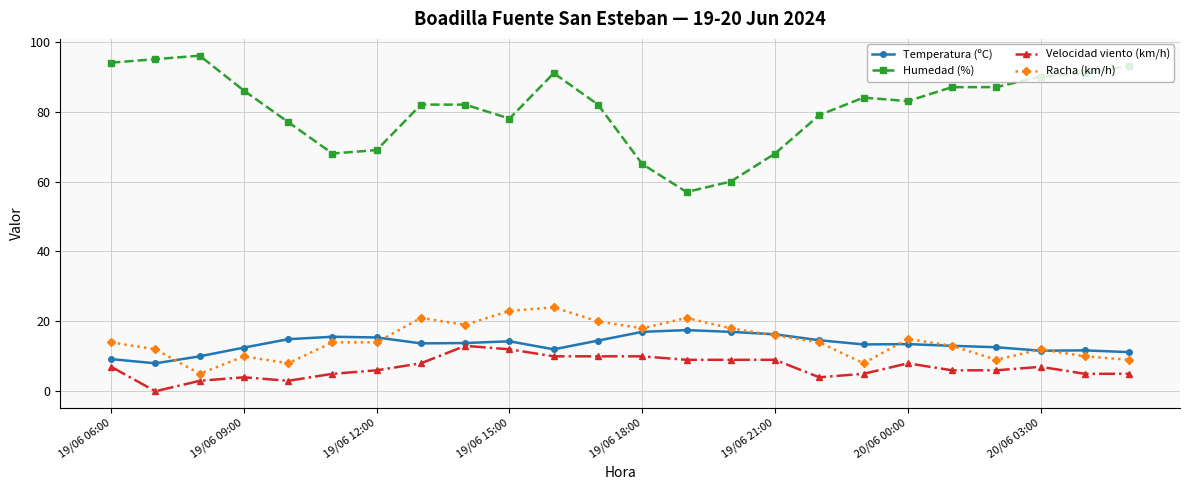

True or false: Velocidad viento (km/h) has more than 1 interior local peaks.

True